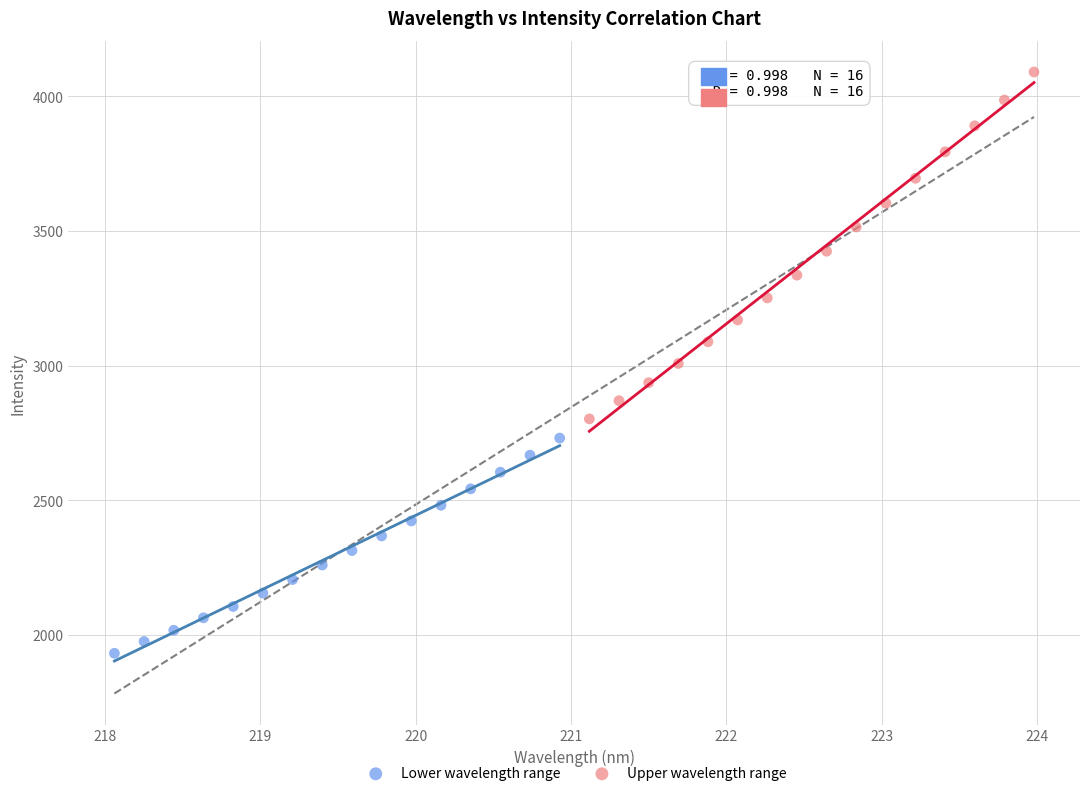

Which series reaches the maximum Y coordinate?

Upper wavelength range